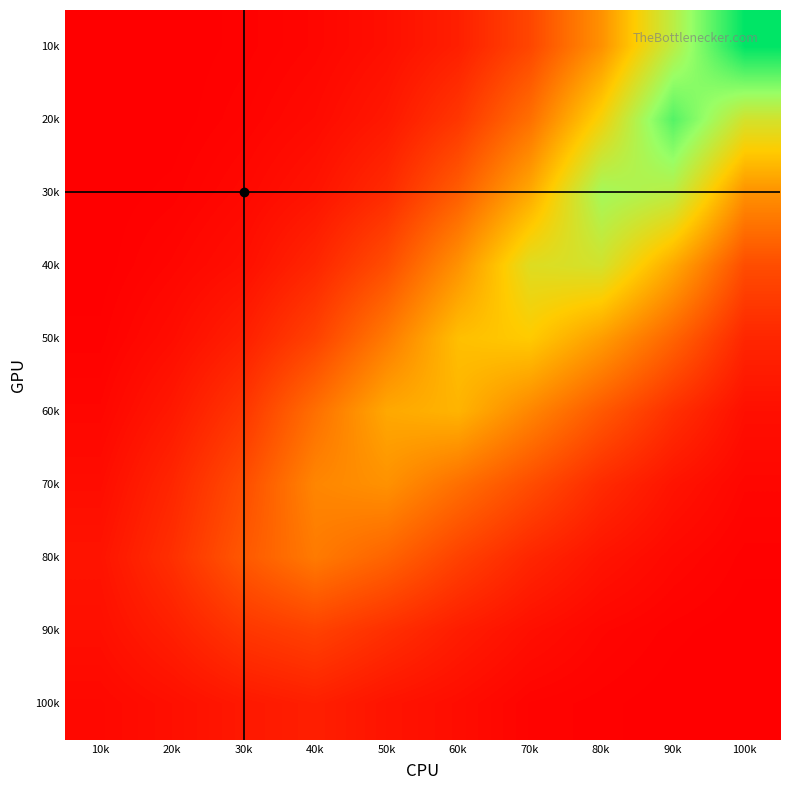

Reading left to right, what are all the values shown in this chart?

10k: 10k=1	20k=1	30k=2	40k=4	50k=8	60k=15	70k=32	80k=65	90k=120	100k=180
20k: 10k=1	20k=1	30k=3	40k=6	50k=12	60k=25	70k=50	80k=95	90k=155	100k=110
30k: 10k=1	20k=2	30k=5	40k=10	50k=20	60k=42	70k=75	80k=130	90k=120	100k=65
40k: 10k=1	20k=4	30k=8	40k=18	50k=35	60k=65	70k=105	80k=110	90k=75	100k=35
50k: 10k=2	20k=7	30k=15	40k=30	50k=55	60k=85	70k=90	80k=70	90k=45	100k=18
60k: 10k=4	20k=12	30k=25	40k=50	50k=75	60k=80	70k=60	80k=40	90k=22	100k=8
70k: 10k=7	20k=18	30k=35	40k=60	50k=65	60k=50	70k=35	80k=20	90k=10	100k=4
80k: 10k=10	20k=22	30k=40	40k=55	50k=45	60k=30	70k=18	80k=10	90k=5	100k=2
90k: 10k=8	20k=15	30k=25	40k=30	50k=22	60k=14	70k=8	80k=4	90k=2	100k=1
100k: 10k=5	20k=8	30k=12	40k=15	50k=10	60k=7	70k=3	80k=2	90k=1	100k=1